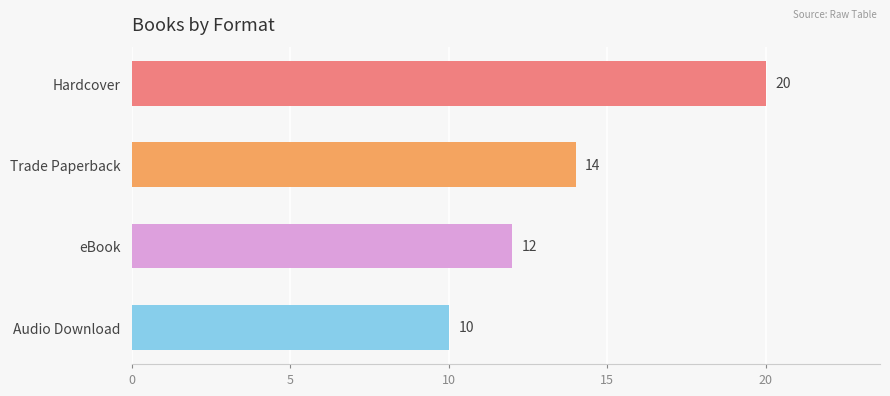

At which label is the value closest to 15?

Trade Paperback